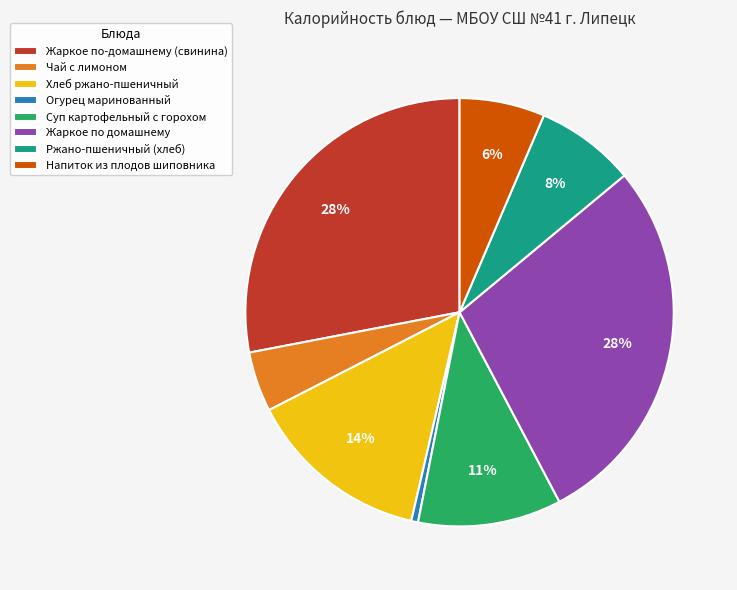

Which category has the smallest portion of the pie?

Огурец маринованный